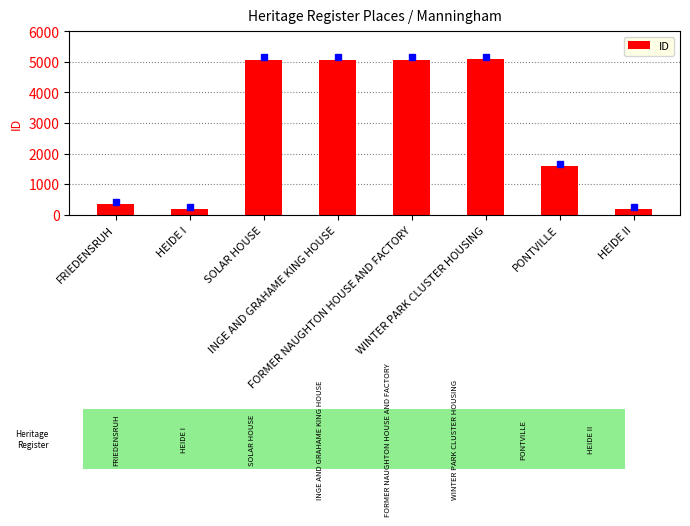

What is the value of the 4th bar from the left?

5074